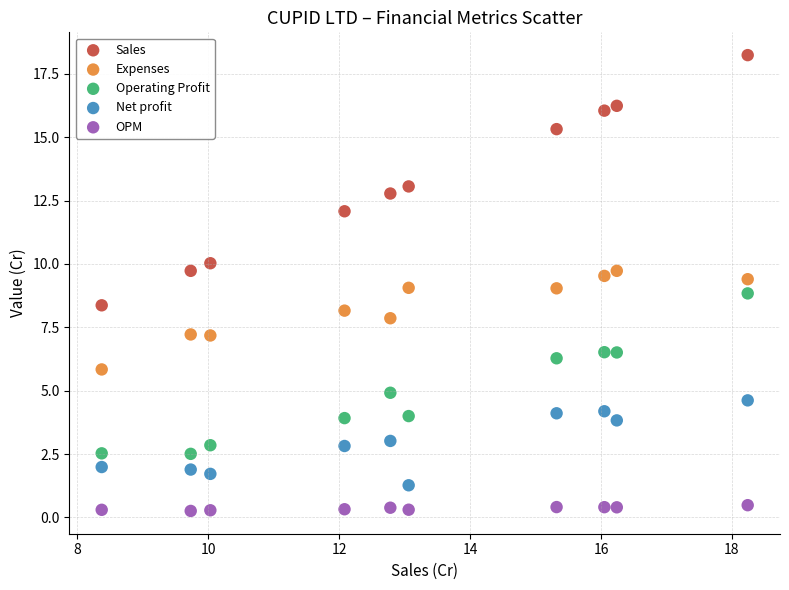

Across all data points, what is the range of Y values (max minus min)?

18.0